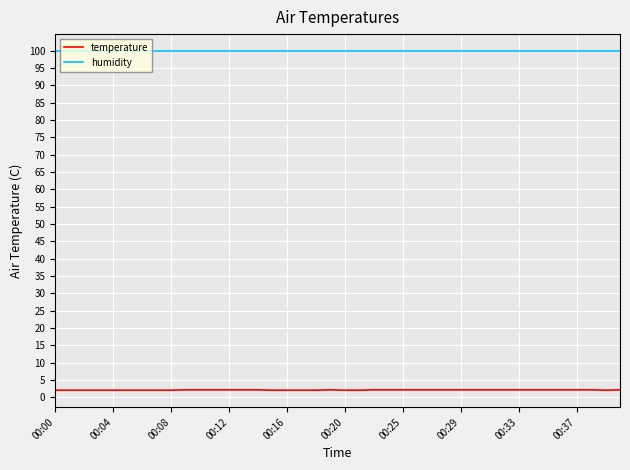

Which series has the largest total across all categories?

humidity